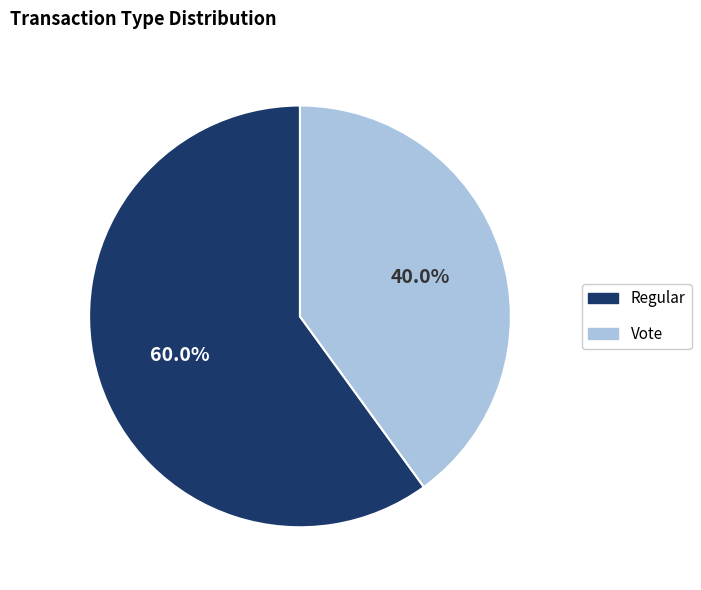

What is the ratio of the value at Regular to the value at Vote?

1.5